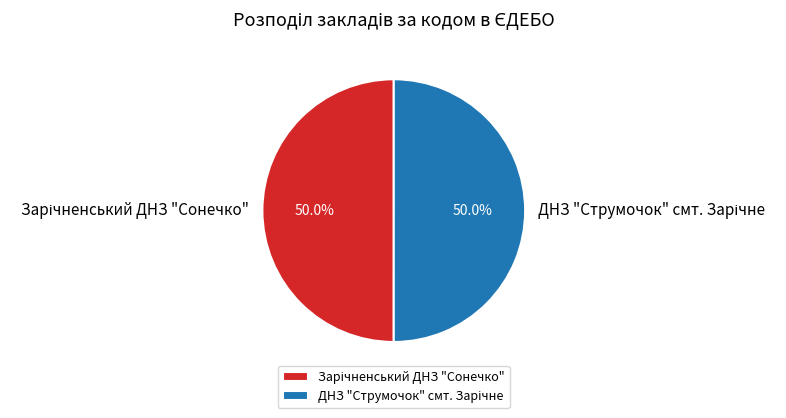

How many slices are in this pie chart?

2